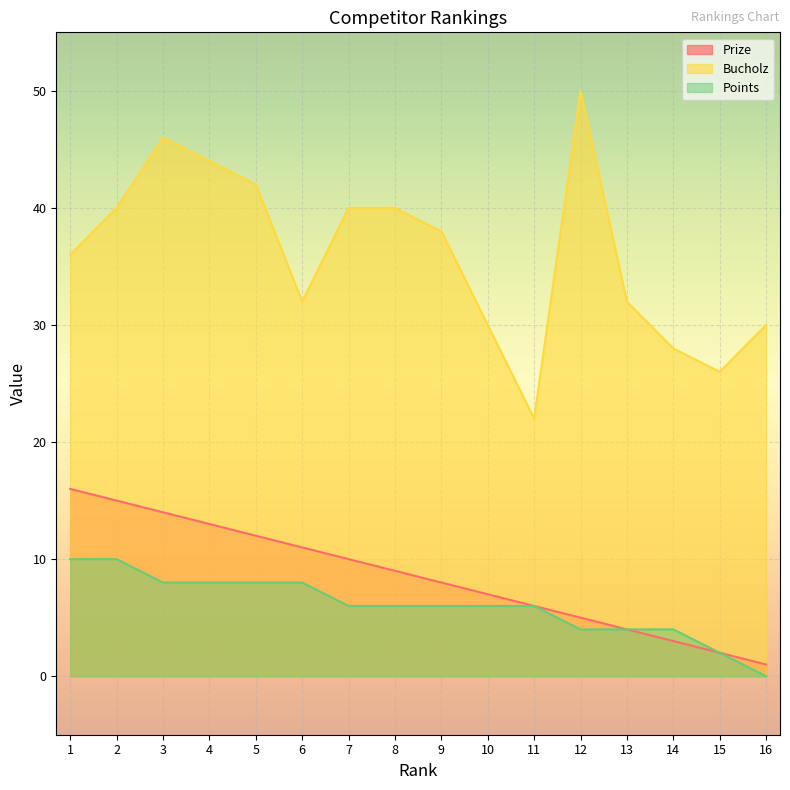

Reading right to left, extract all data points from this chart.

Prize: 16=1	15=2	14=3	13=4	12=5	11=6	10=7	9=8	8=9	7=10	6=11	5=12	4=13	3=14	2=15	1=16
Bucholz: 16=30	15=26	14=28	13=32	12=50	11=22	10=30	9=38	8=40	7=40	6=32	5=42	4=44	3=46	2=40	1=36
Points: 16=0	15=2	14=4	13=4	12=4	11=6	10=6	9=6	8=6	7=6	6=8	5=8	4=8	3=8	2=10	1=10